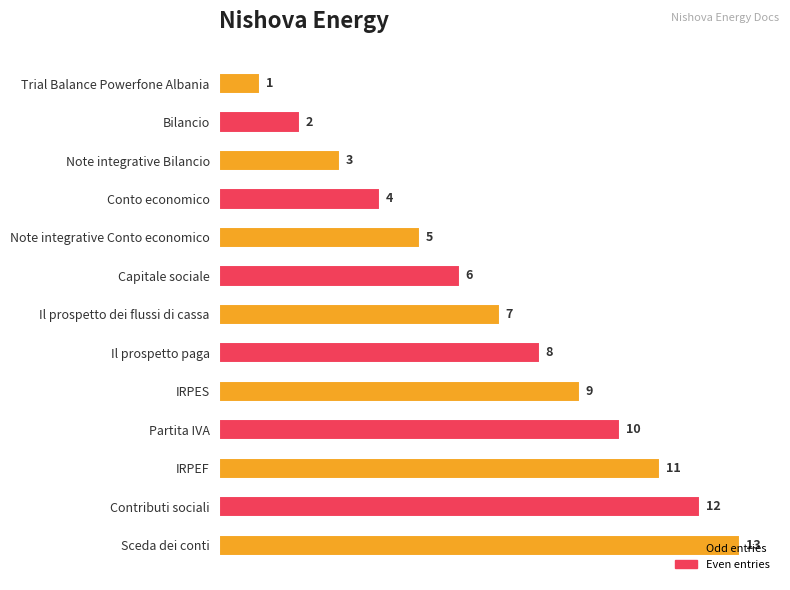

What is the sum of all values?

91